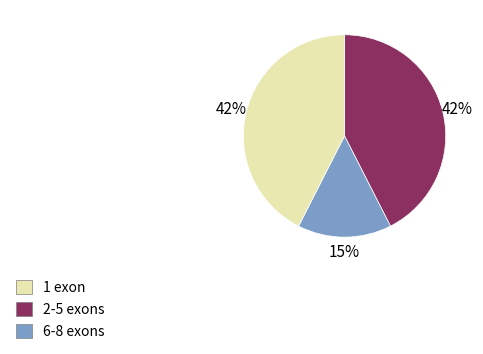

To the nearest percent, what is the average slice percentage?

33%